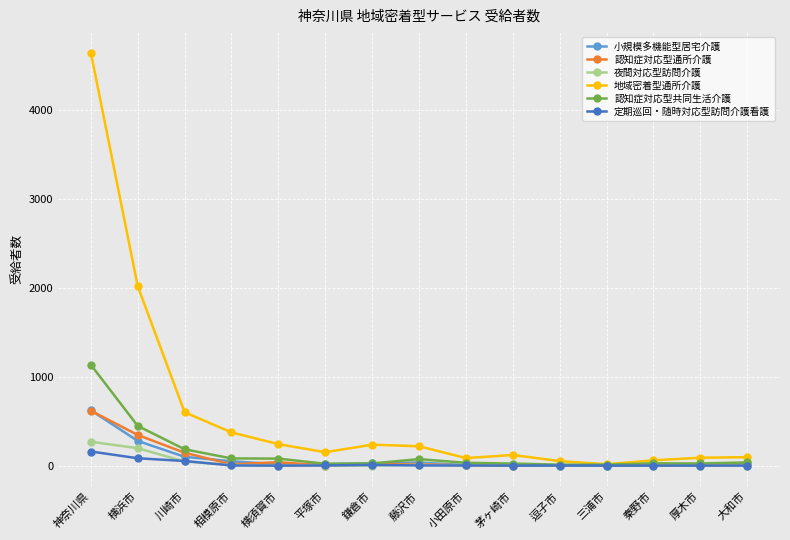

Which category has the highest value in the 認知症対応型共同生活介護 series?

神奈川県